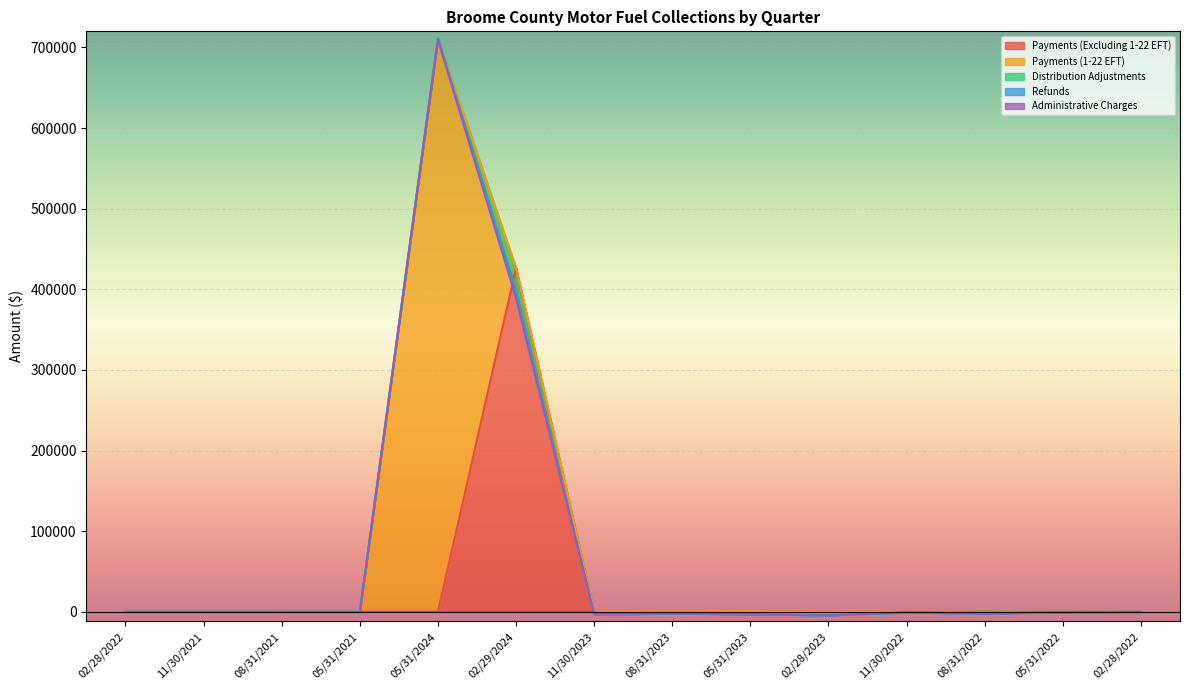

Which has a higher value, 08/31/2022 or 05/31/2024?

08/31/2022